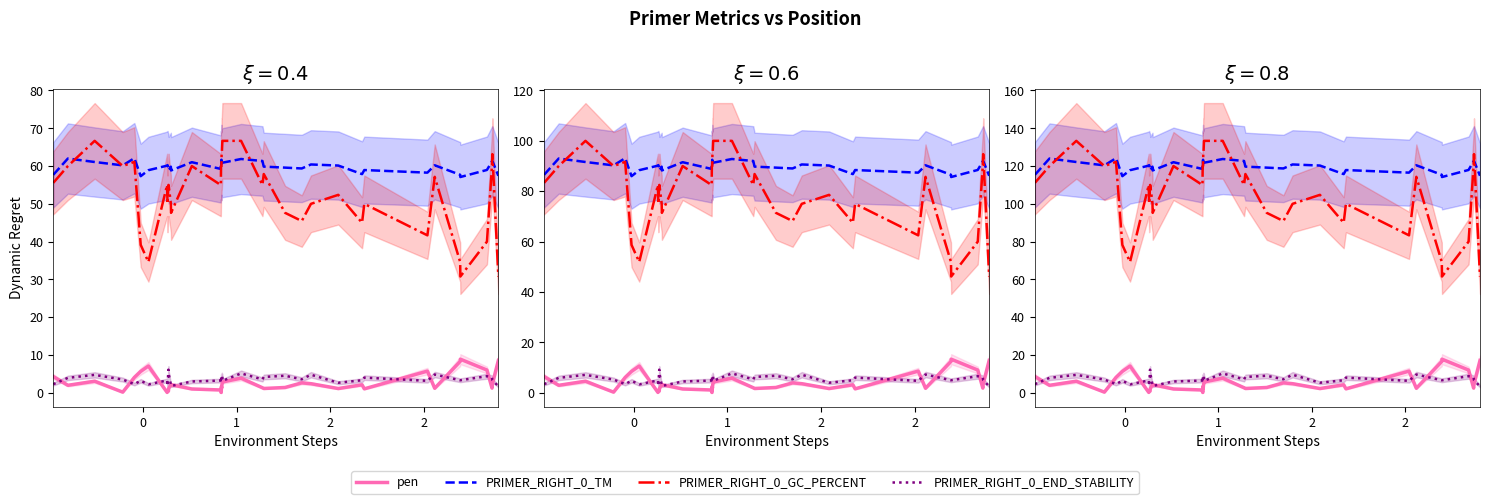

How many interior local valleys does the pen series have?

9